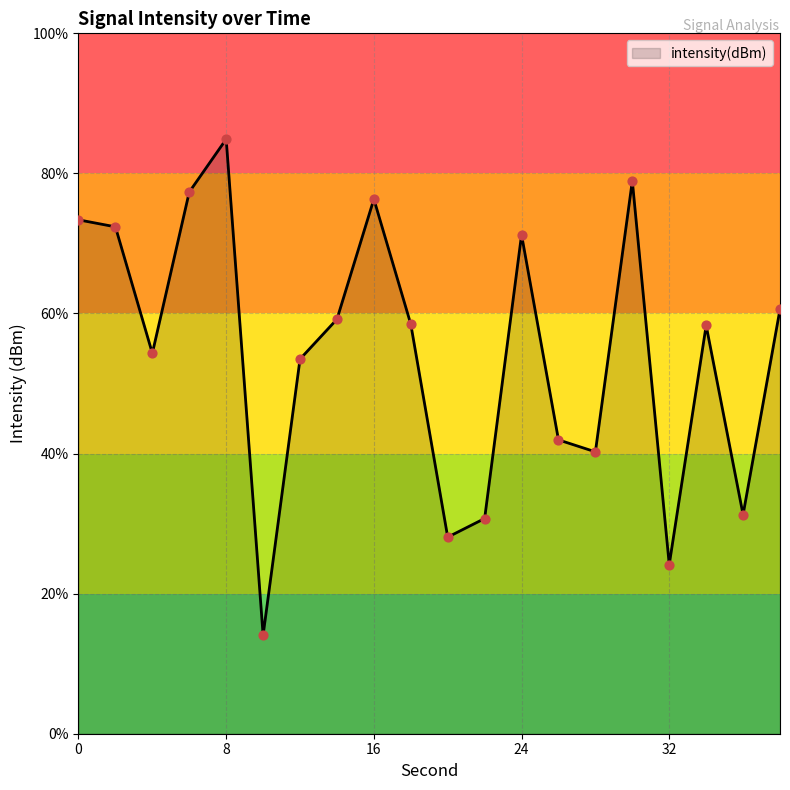

Which has a higher value, 24 or 18?

24